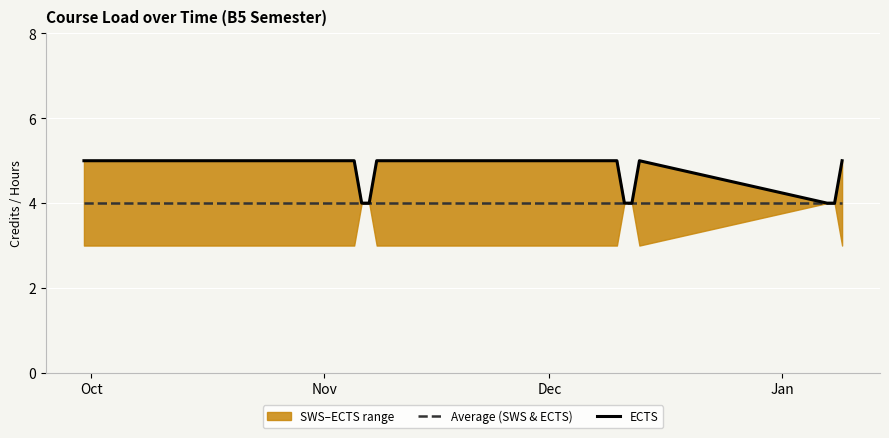

What is the highest value of the ECTS series?

5